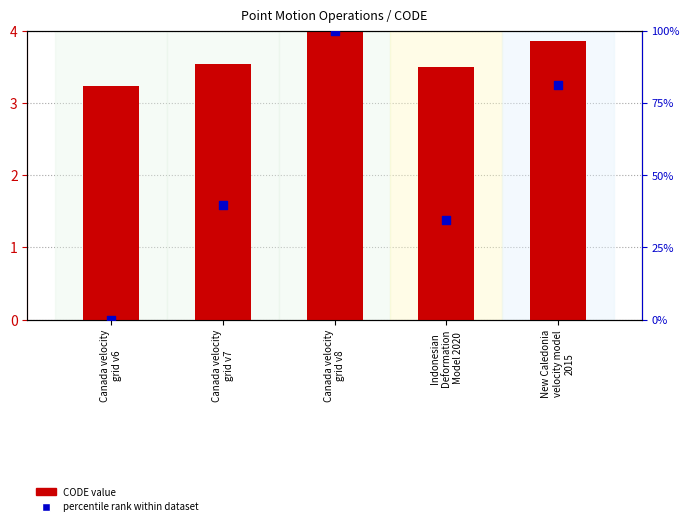

Which series has the largest total across all categories?

percentile rank within dataset